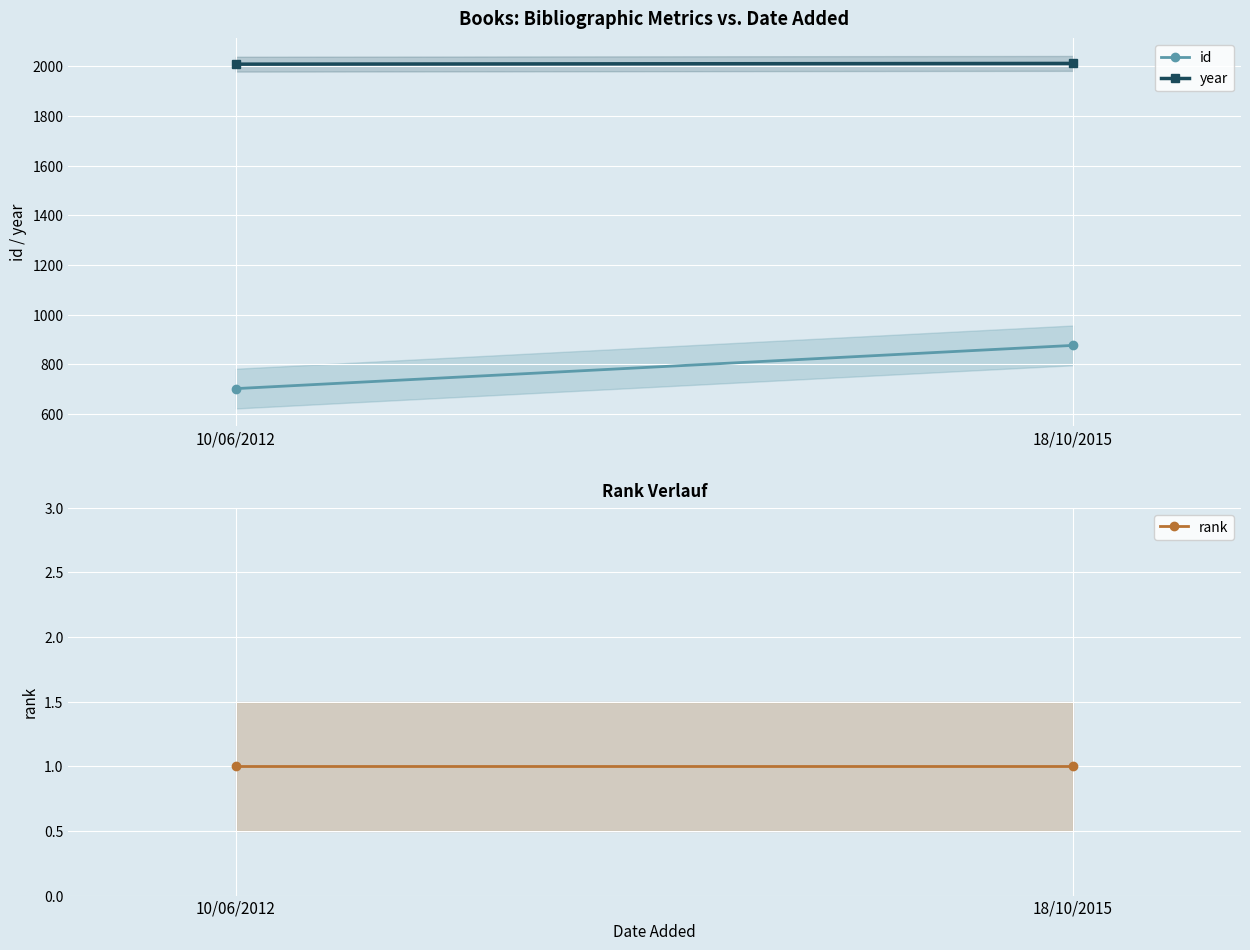

Which category has the highest value across all series?

18/10/2015